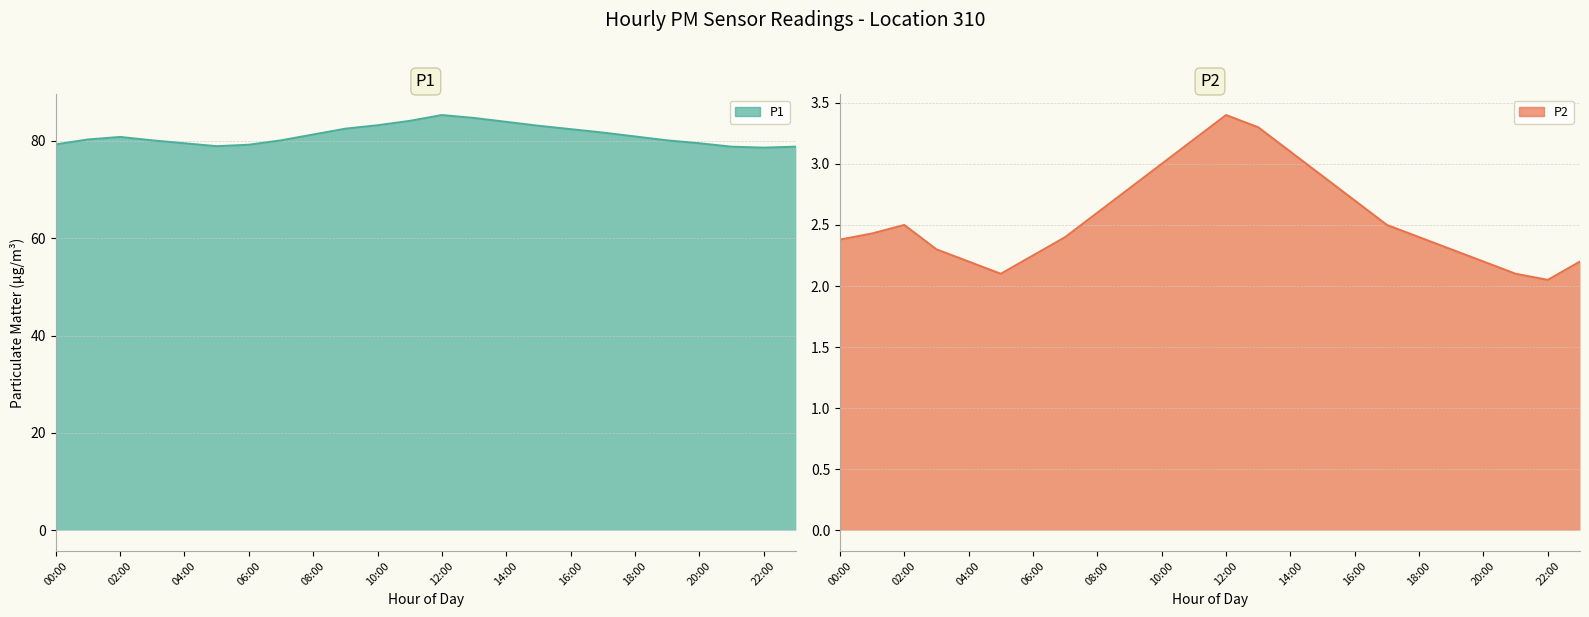

True or false: P2 and P1 intersect in this chart.

False